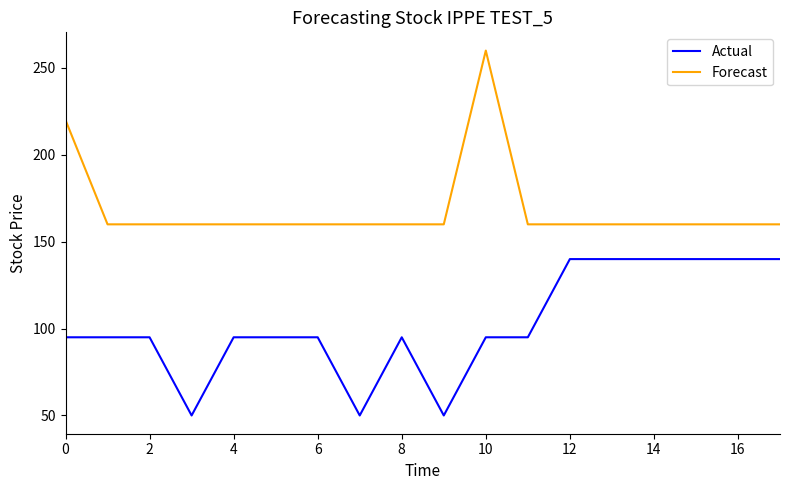

Which series has the largest total across all categories?

Forecast